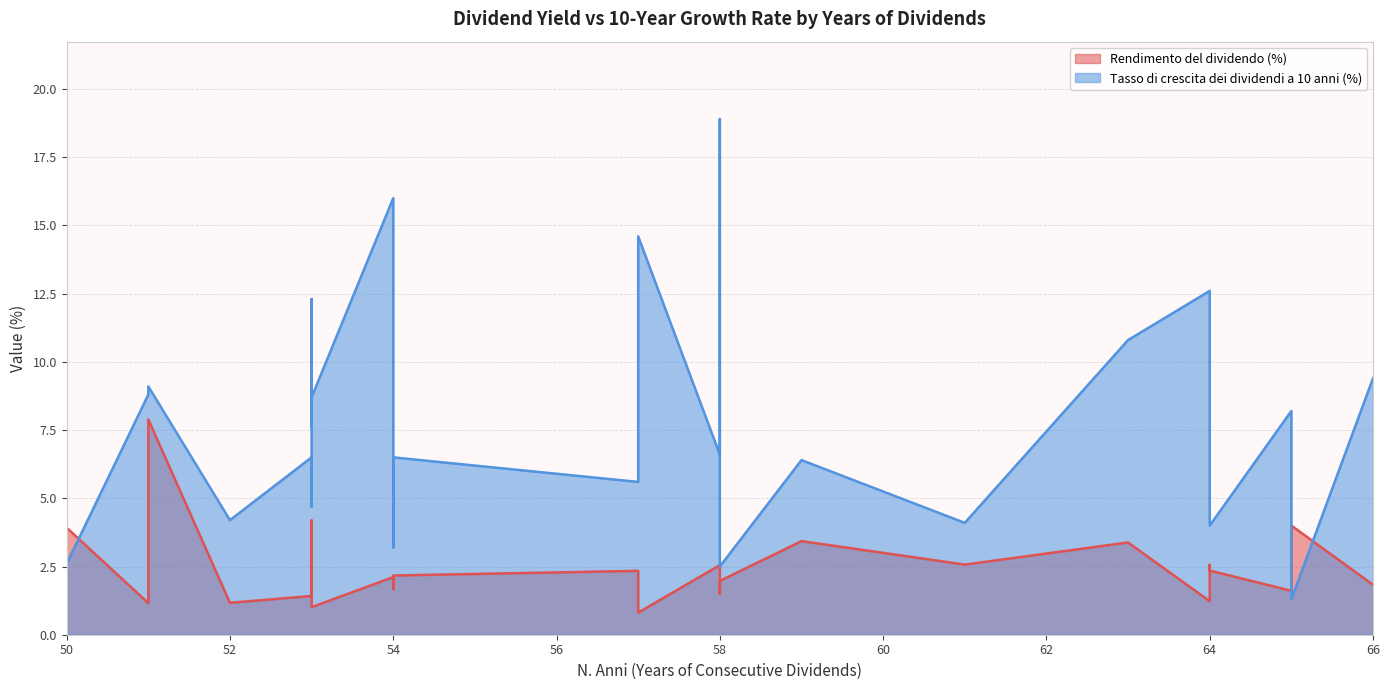

List the series in order of their overall mean, highest first.

Tasso di crescita dei dividendi a 10 anni (%), Rendimento del dividendo (%)